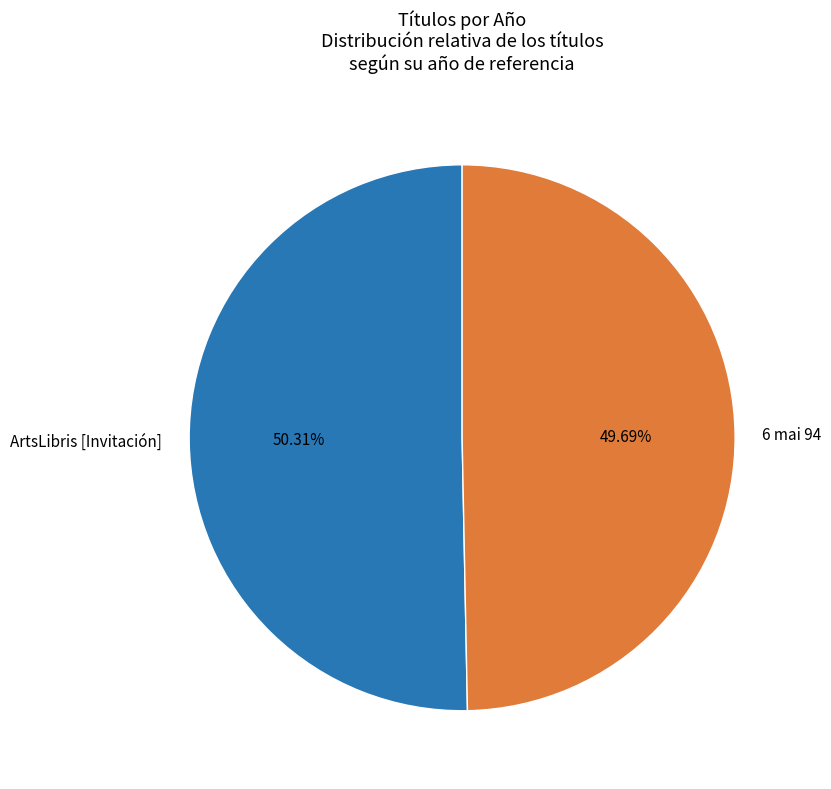

Is there a majority slice in this chart?

Yes